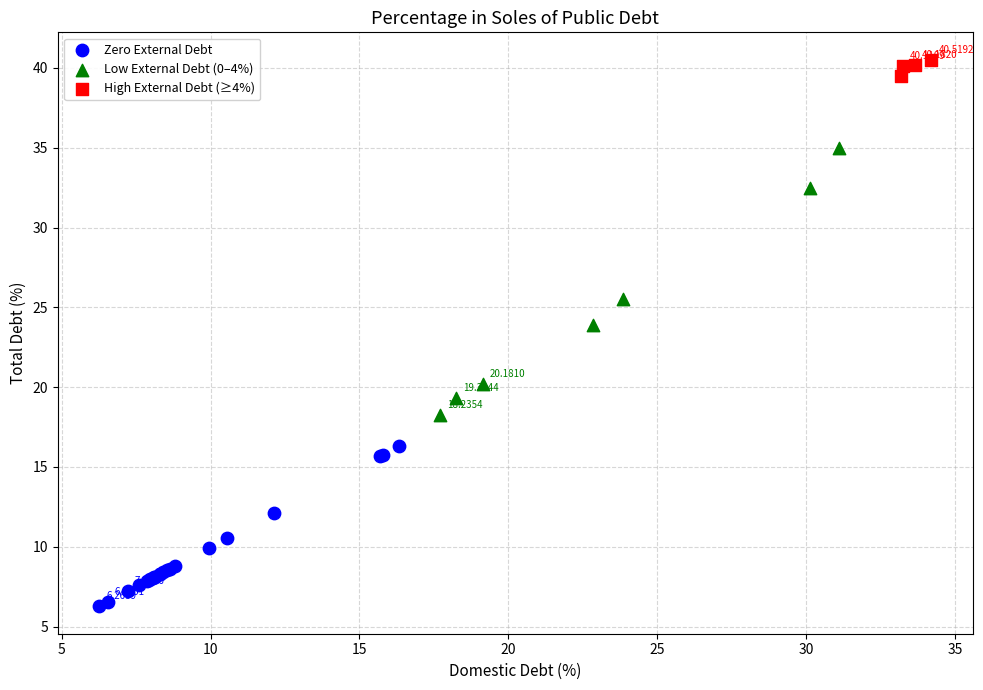

Which series reaches the minimum Y coordinate?

Zero External Debt